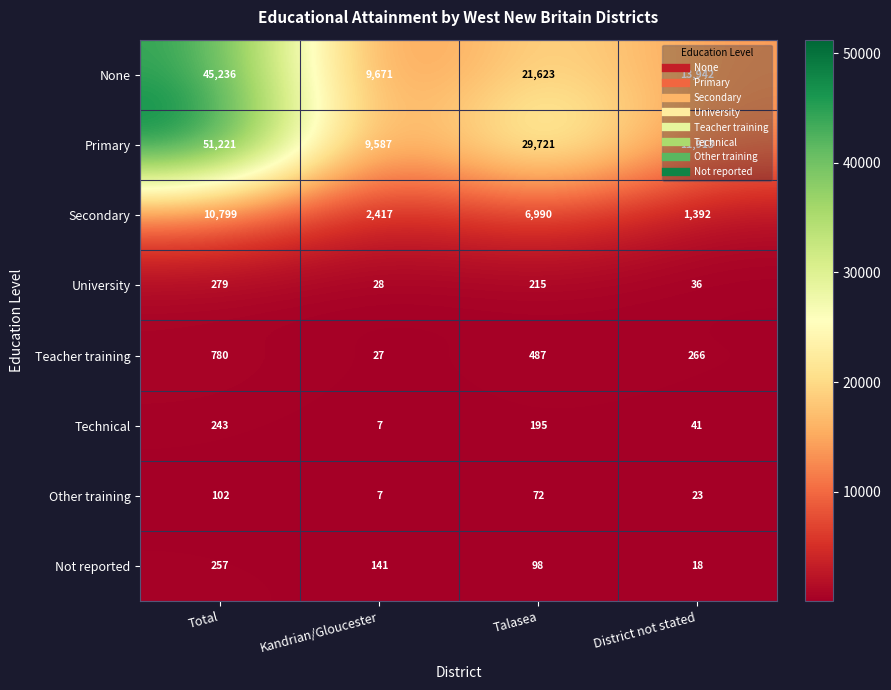

What is the maximum value shown in the chart?

51221